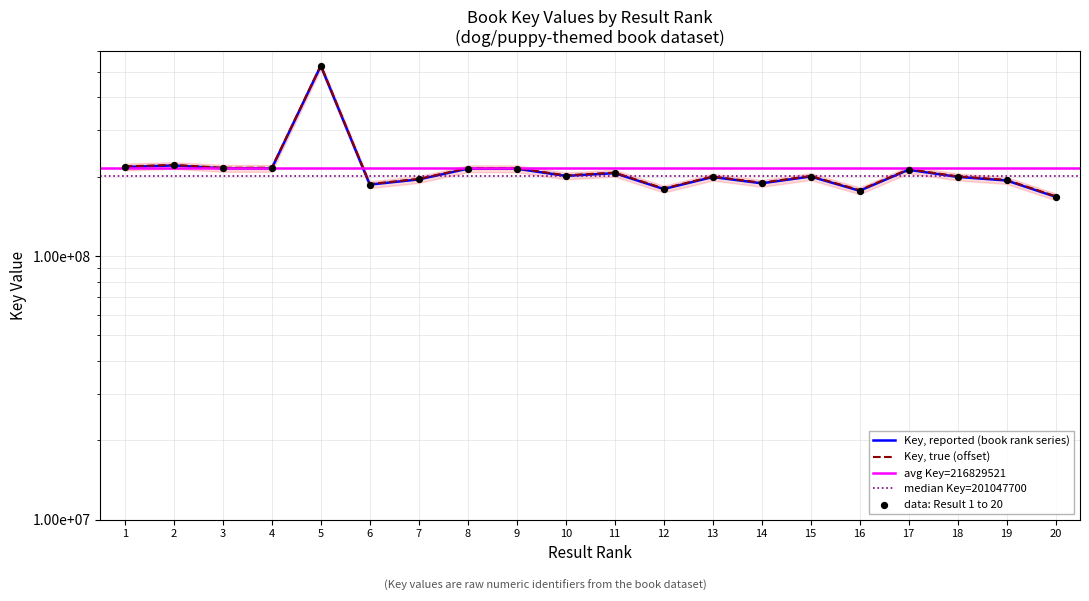

What is the change in value from 7 to 19?

-1788325